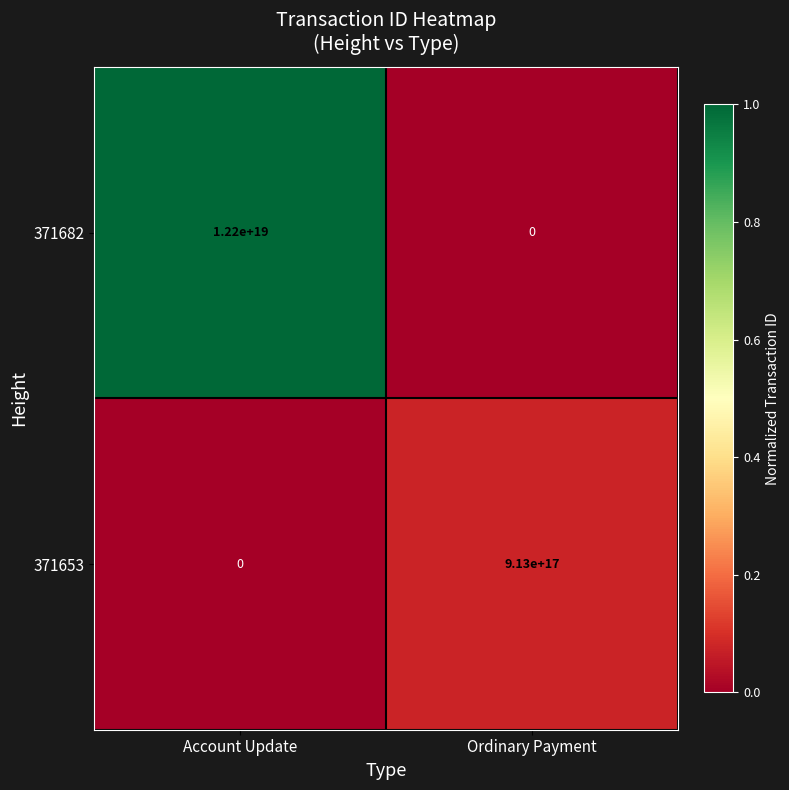

At which category is the sum across all series the highest?

Account Update